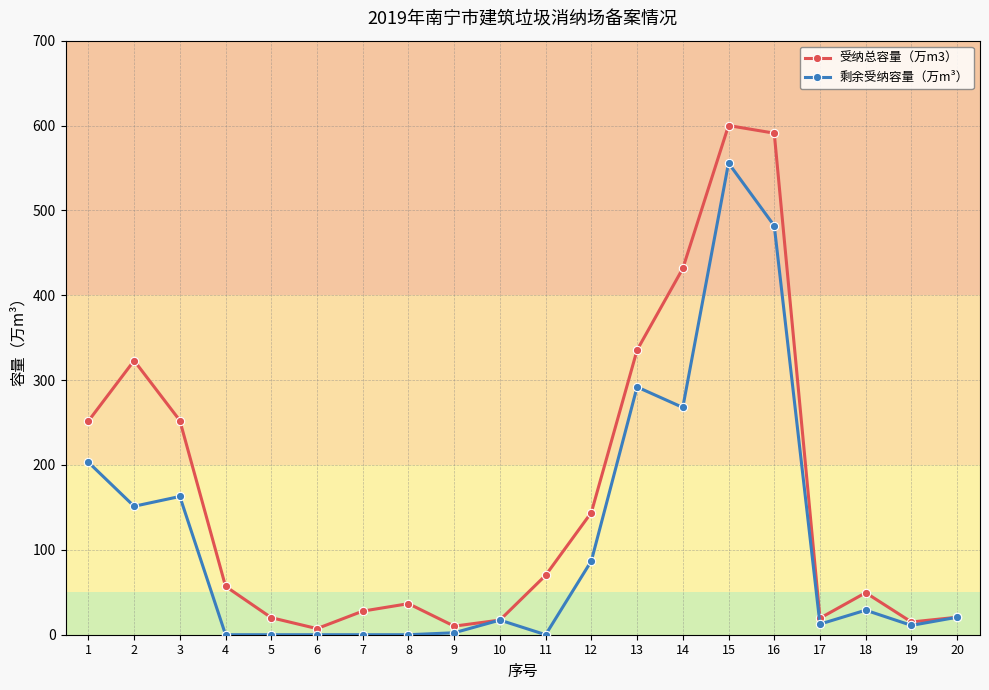

Which series has the largest range (max minus min)?

受纳总容量（万m3）